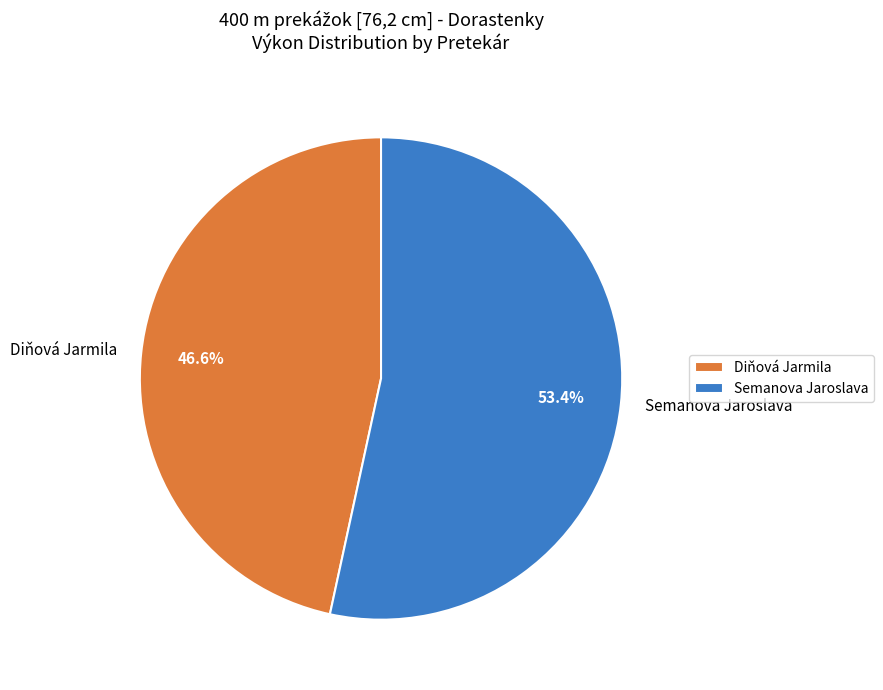

Which slice is the largest?

Semanova Jaroslava